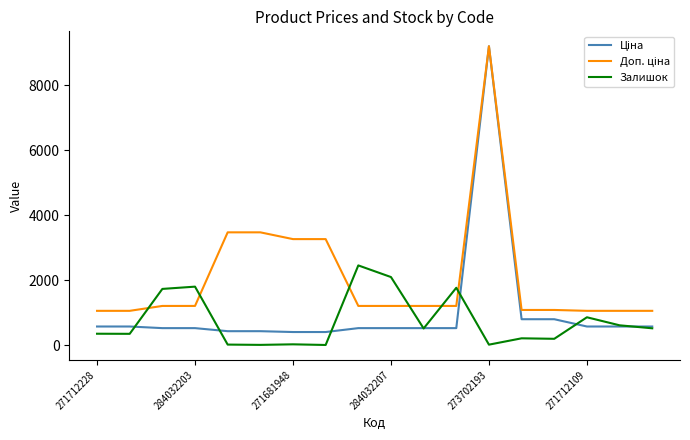

What is the minimum value shown in the chart?

10.0